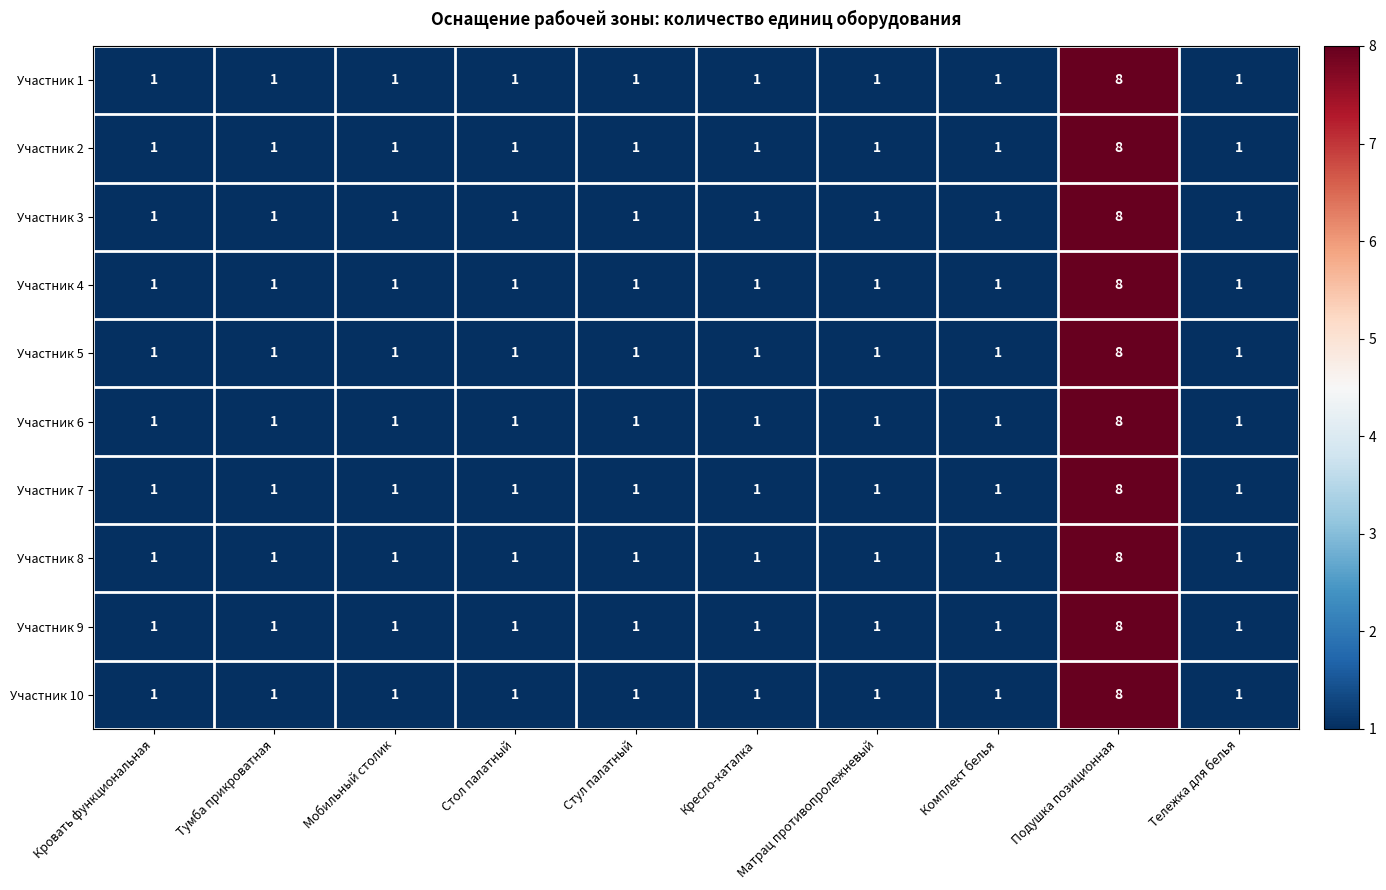

Is the value of Участник 3 at Стол палатный greater than the value of Участник 10 at Подушка позиционная?

No